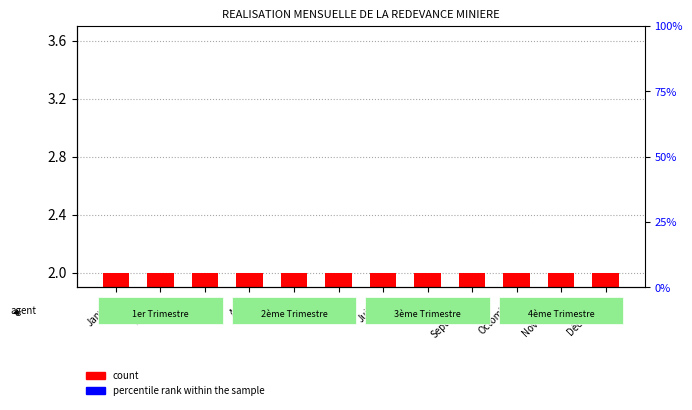

What is the label of the 4th bar from the right?

Septembre